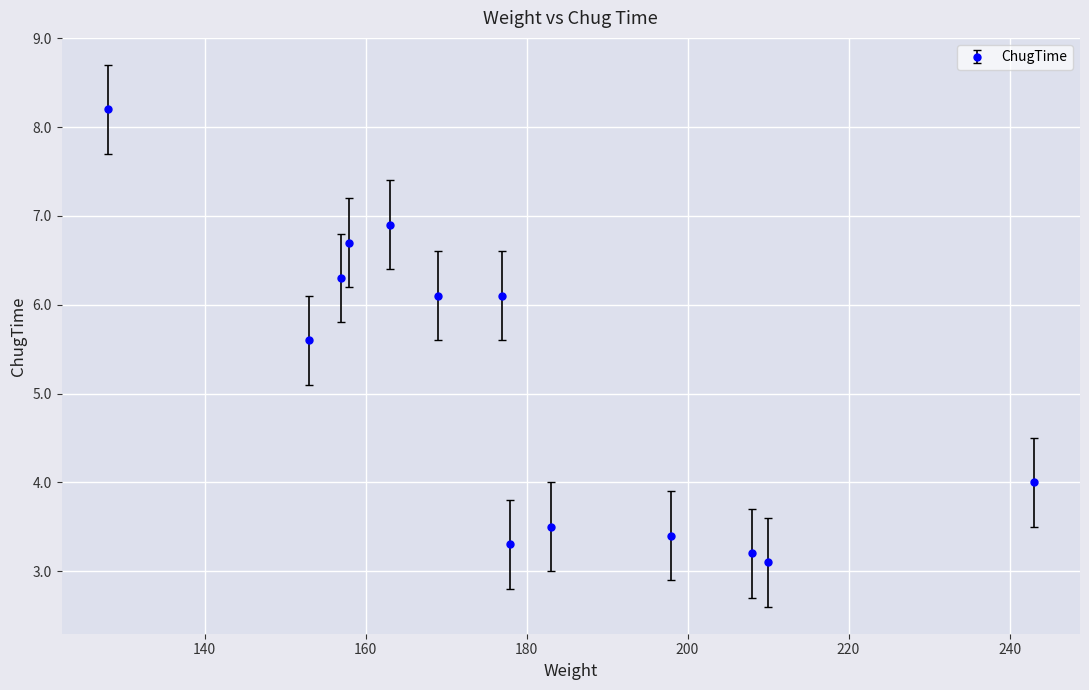

How many data points are above 5?

7